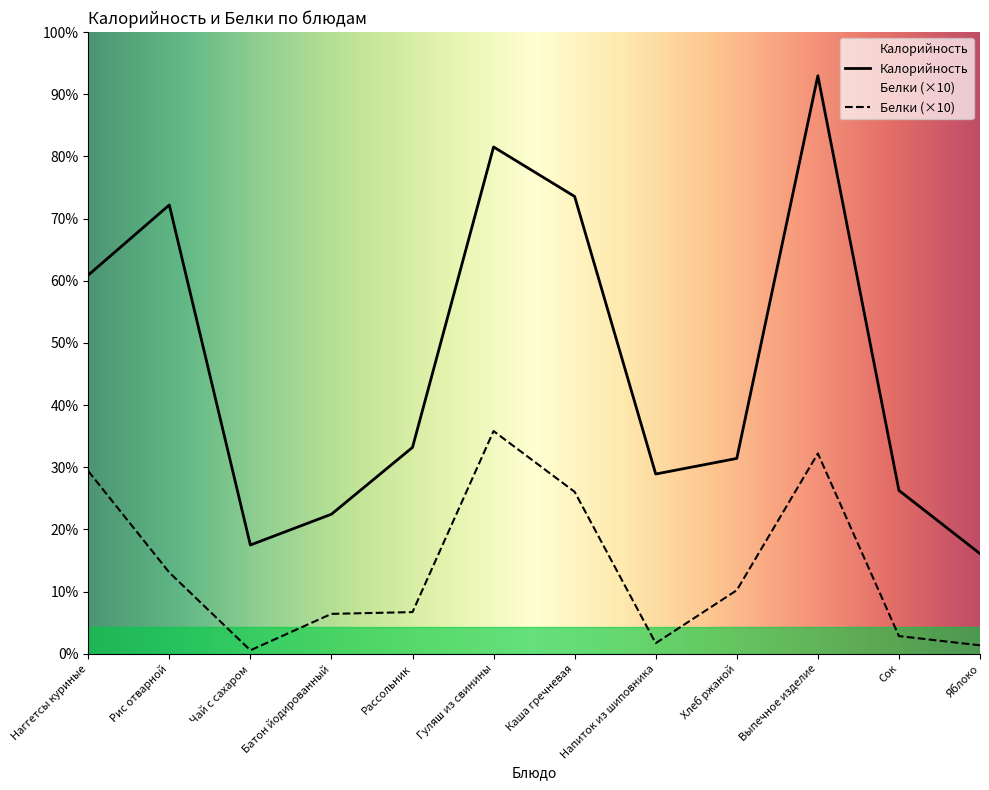

What position from the left is Рассольник?

5